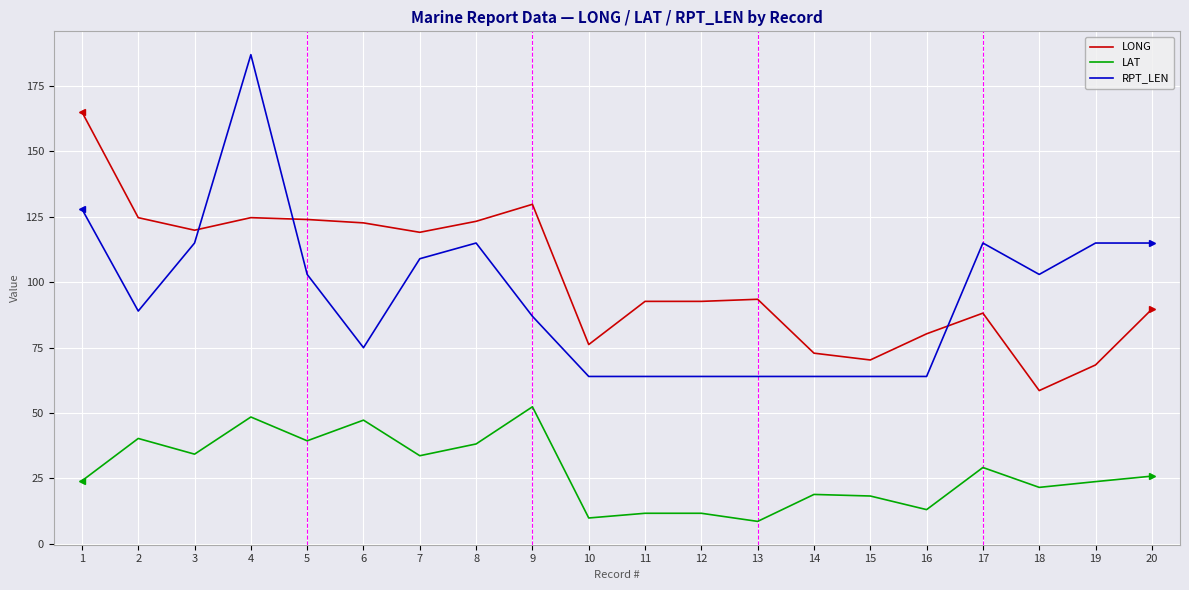

What is the difference between the highest and lowest values at 18?

81.4